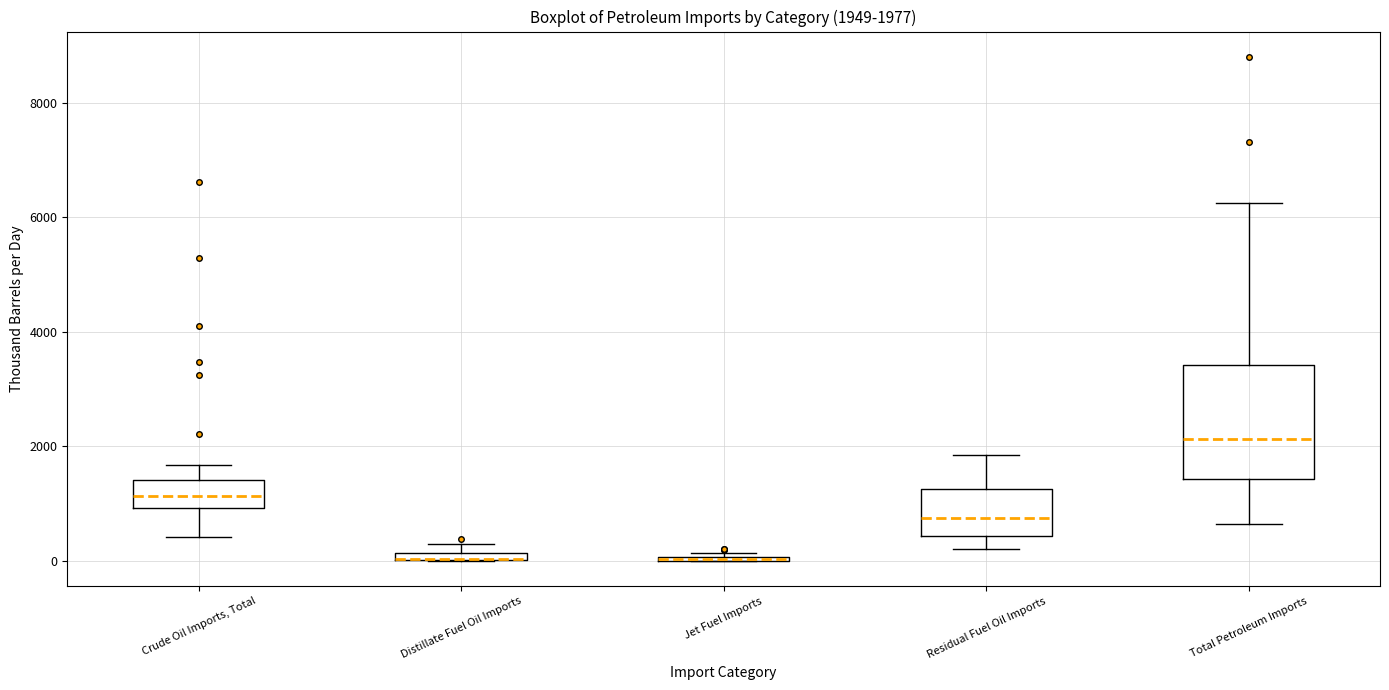

Which box is the tallest, from its lower edge to its upper edge?

Total Petroleum Imports